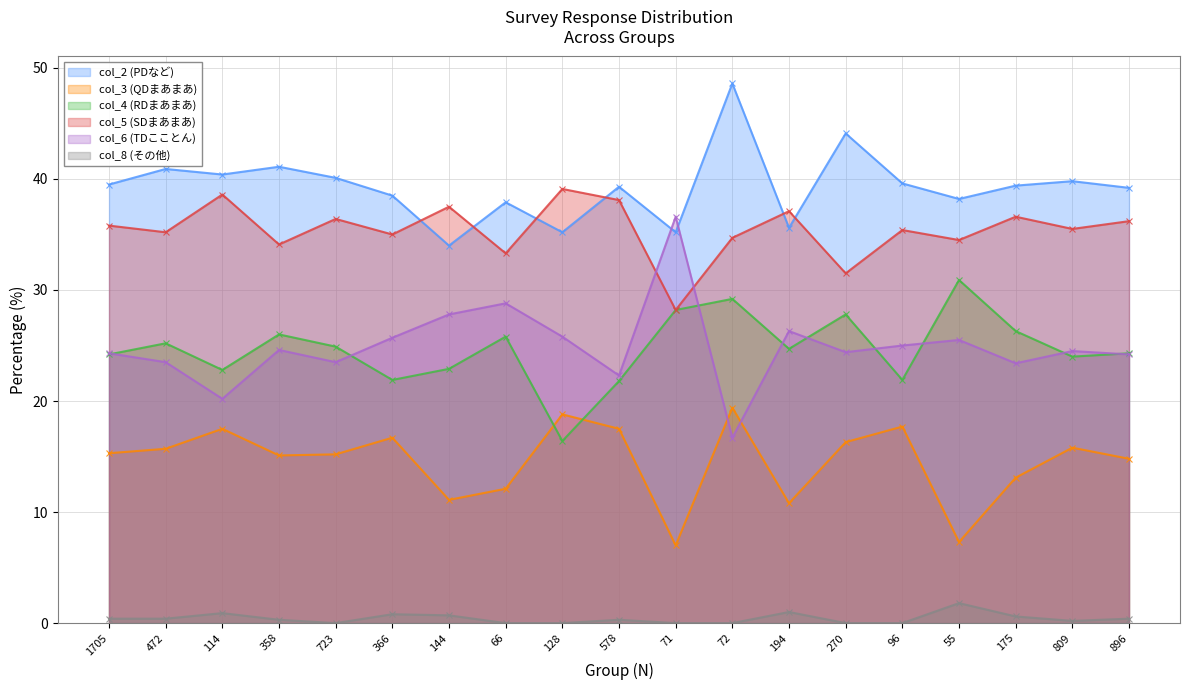

What is the label of the 7th point from the left?

144